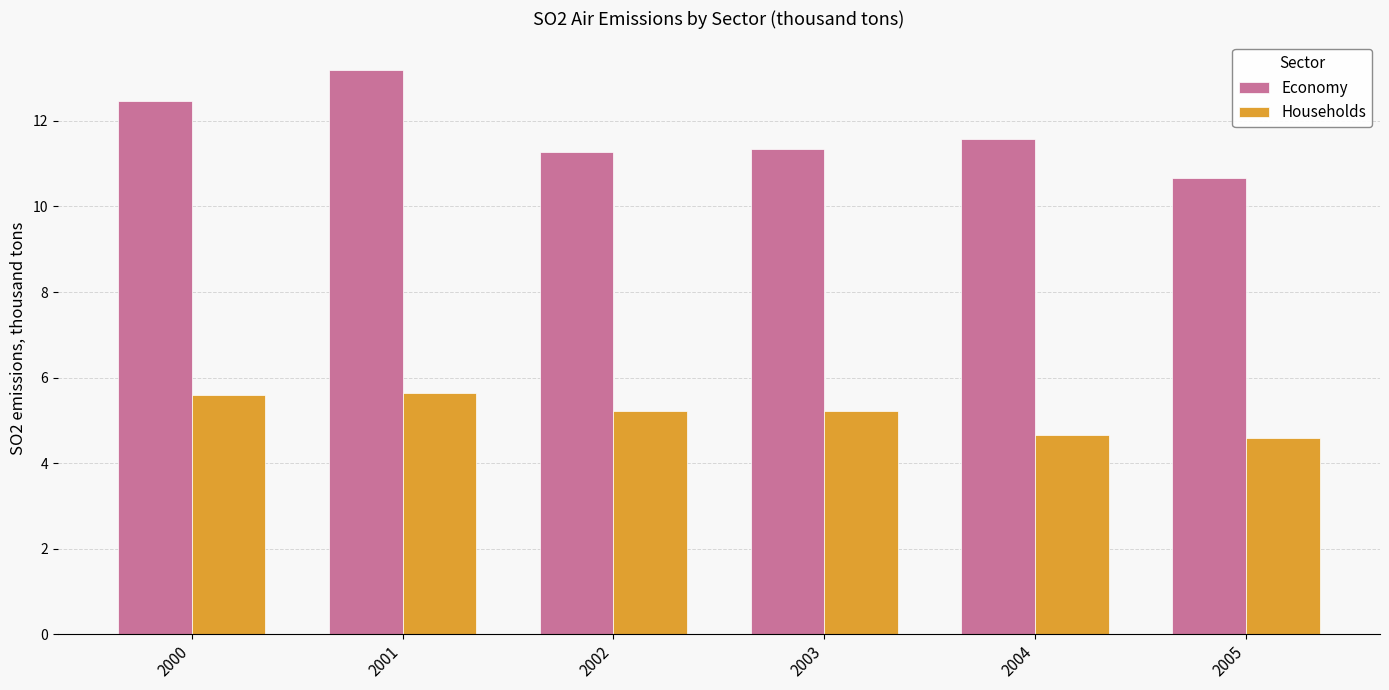

How many bars are there in total?

12